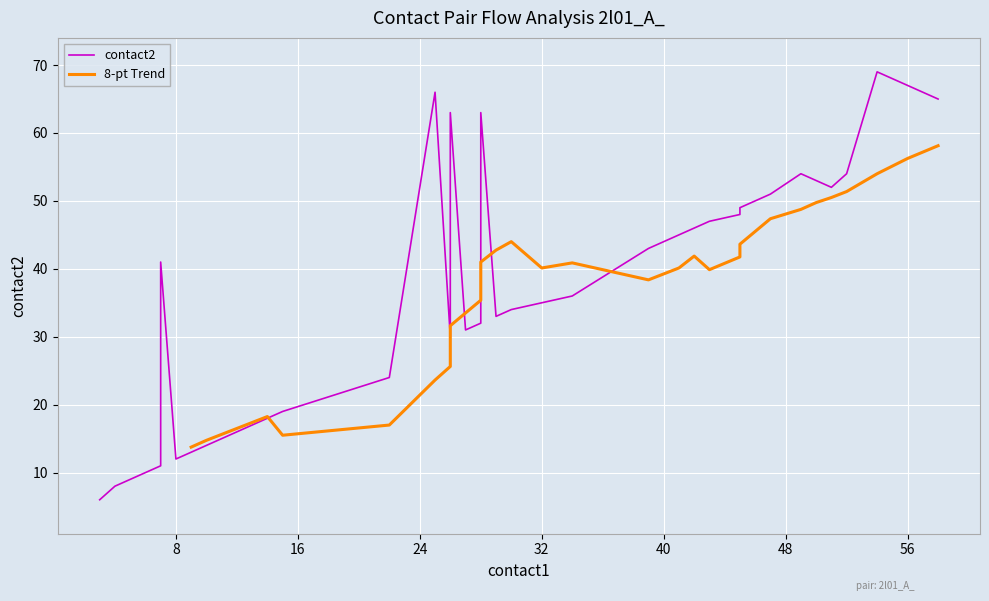

At which label is contact2 closest to 37?

34